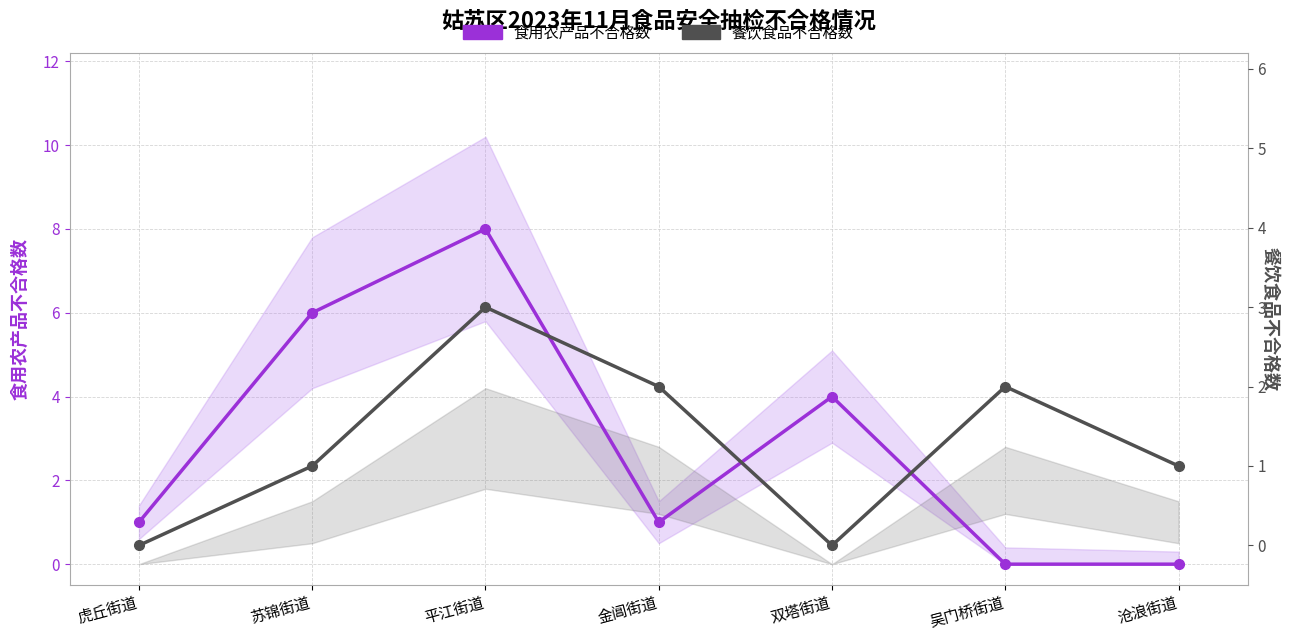

Between 苏锦街道 and 金阊街道, which series saw the biggest shift?

食用农产品不合格数